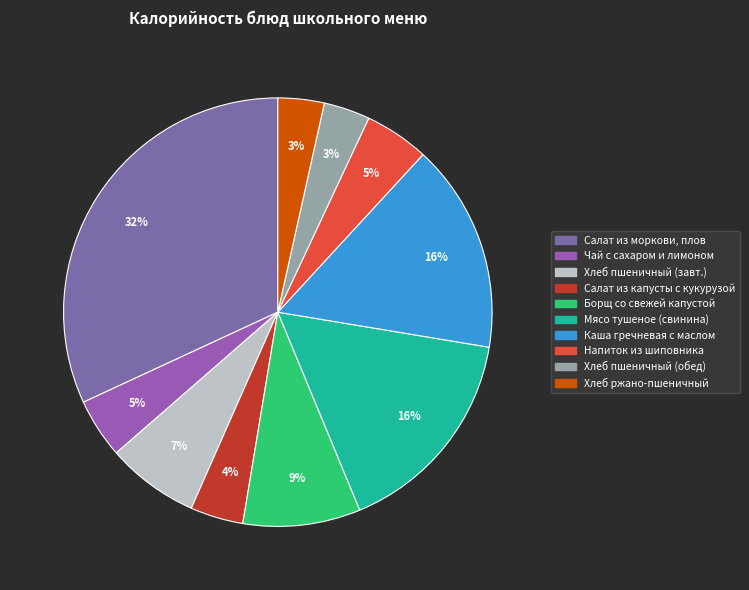

The Каша гречневая с маслом slice represents 16% of the pie. True or false?

True